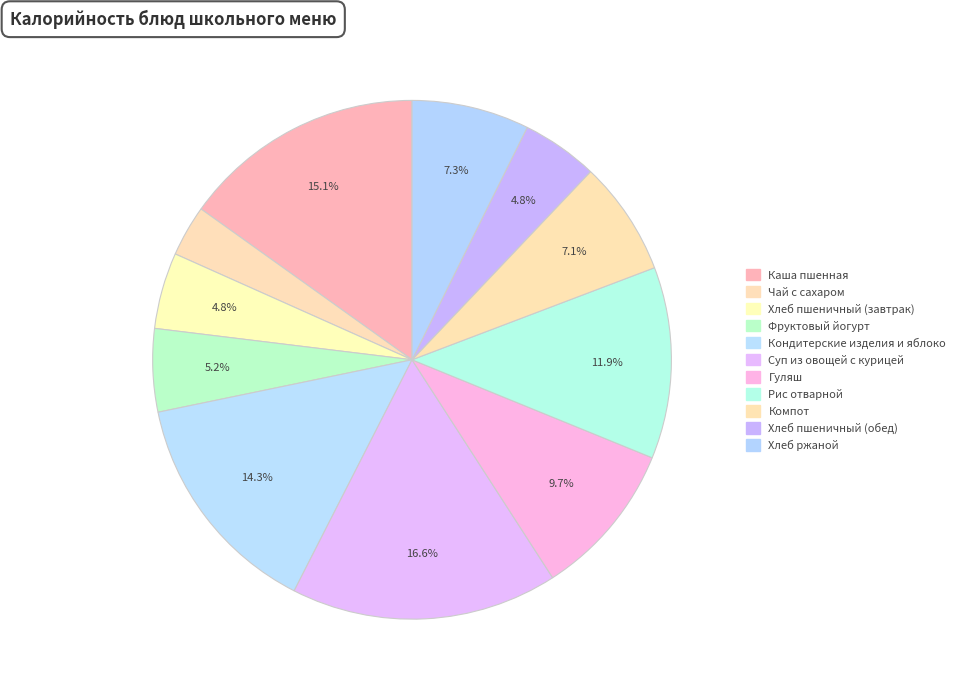

Which category has the smallest portion of the pie?

Чай с сахаром